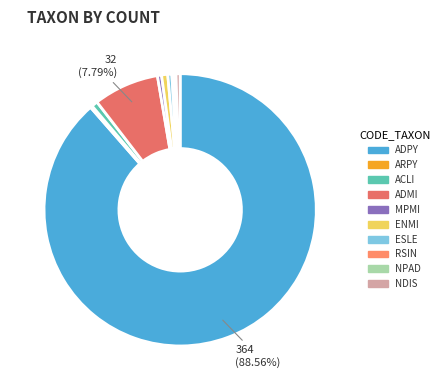

True or false: ENMI accounts for 14% of the total.

False